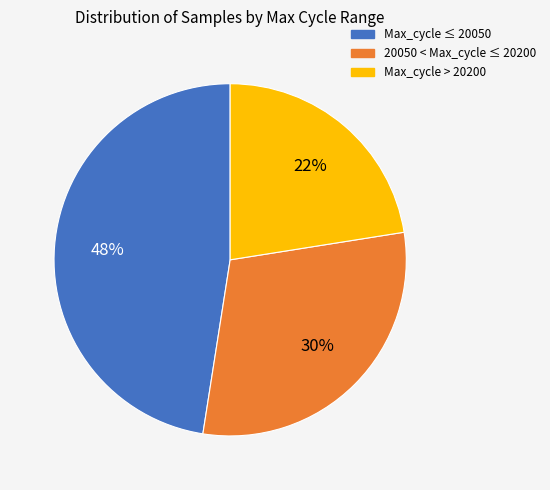

Is there any slice that represents more than half of the pie?

No